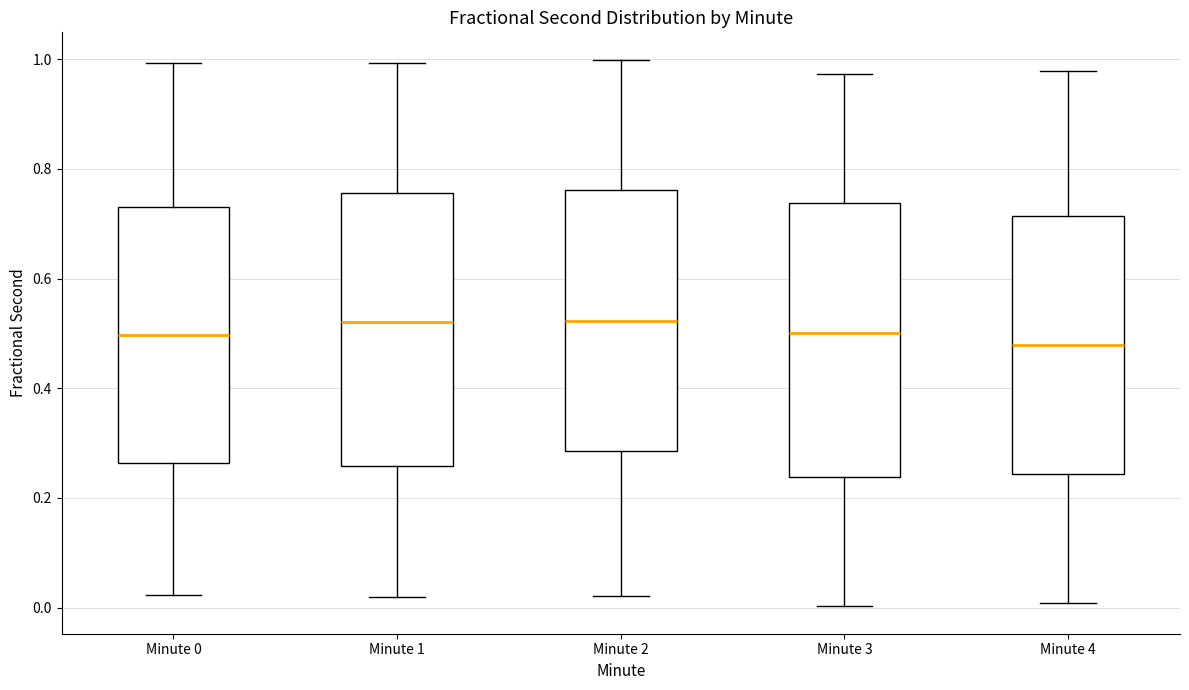

Reading left to right, transcribe this box plot: for each box, give where its median line is, the range the box spans, and where its two whiskers end, as read against the y-axis. The values are not printed on the chart, so give them approximately, as read against the axis.

Minute 0: median 0.50, box 0.26 to 0.74, whiskers 0.02 to 1.00
Minute 1: median 0.52, box 0.26 to 0.76, whiskers 0.02 to 1.00
Minute 2: median 0.52, box 0.28 to 0.76, whiskers 0.02 to 1.00
Minute 3: median 0.50, box 0.24 to 0.74, whiskers 0.00 to 0.98
Minute 4: median 0.48, box 0.24 to 0.72, whiskers 0.00 to 0.98